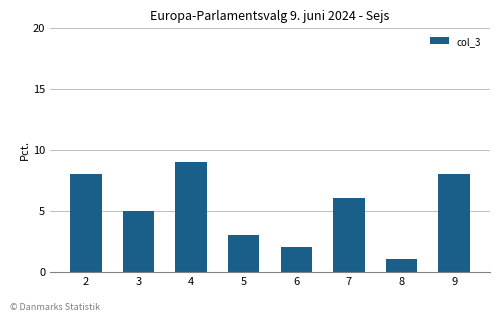

The chart shows a value of 3 at 2. True or false?

False